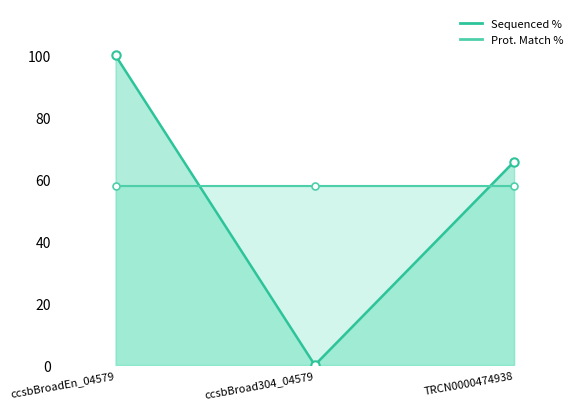

At which label does the data first exceed 65?

ccsbBroadEn_04579